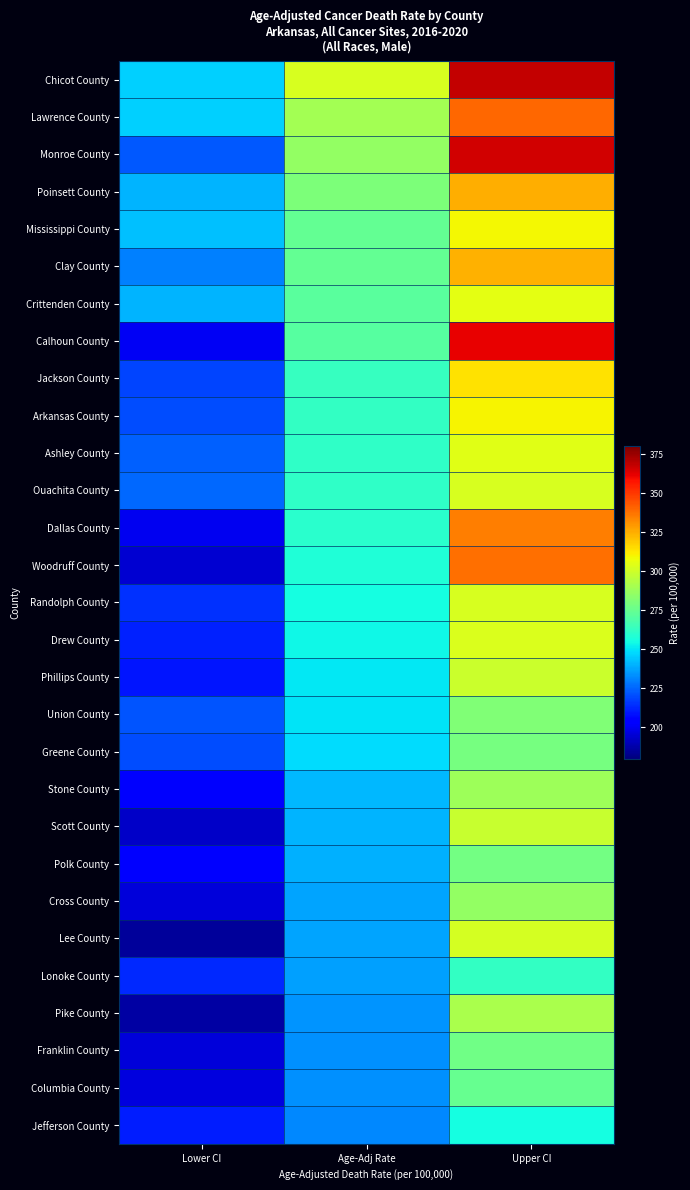

At Age-Adj Rate, list the series in order from smallest to largest.

Jefferson County, Columbia County, Franklin County, Pike County, Lonoke County, Lee County, Cross County, Polk County, Scott County, Stone County, Greene County, Union County, Phillips County, Drew County, Randolph County, Woodruff County, Dallas County, Ouachita County, Ashley County, Arkansas County, Jackson County, Calhoun County, Crittenden County, Clay County, Mississippi County, Poinsett County, Monroe County, Lawrence County, Chicot County